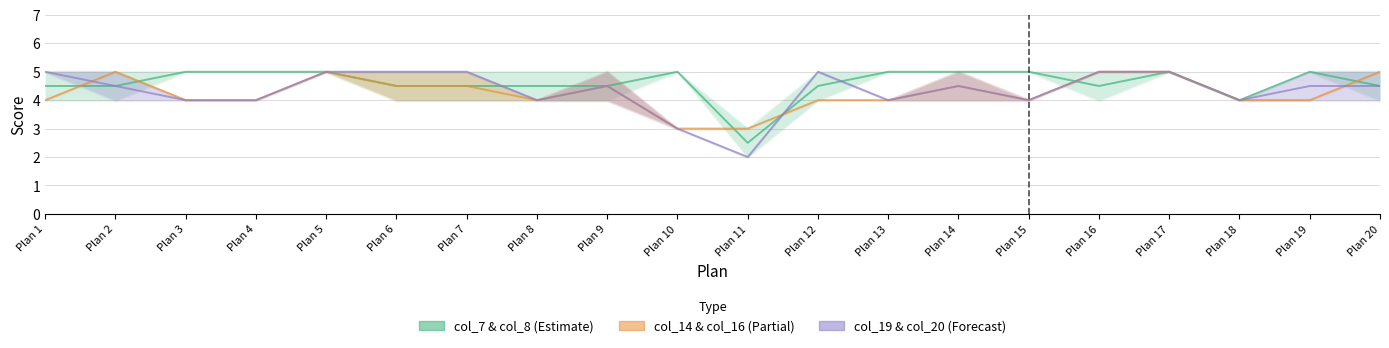

The col_19 & col_20 (Forecast) series shows 4.0 at Plan 15. True or false?

True